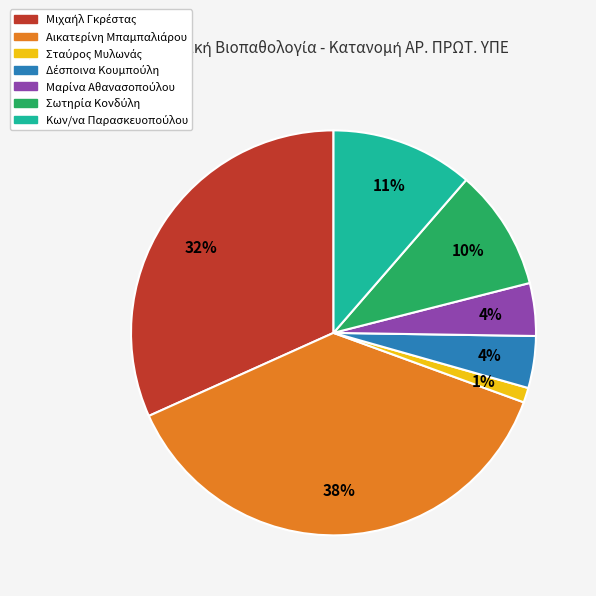

To the nearest percent, what is the average slice percentage?

14%